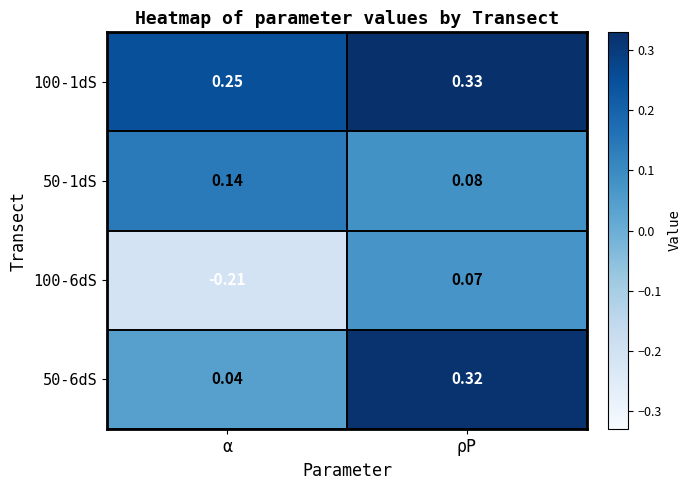

At ρP, list the series in order from largest to smallest.

100-1dS, 50-6dS, 50-1dS, 100-6dS